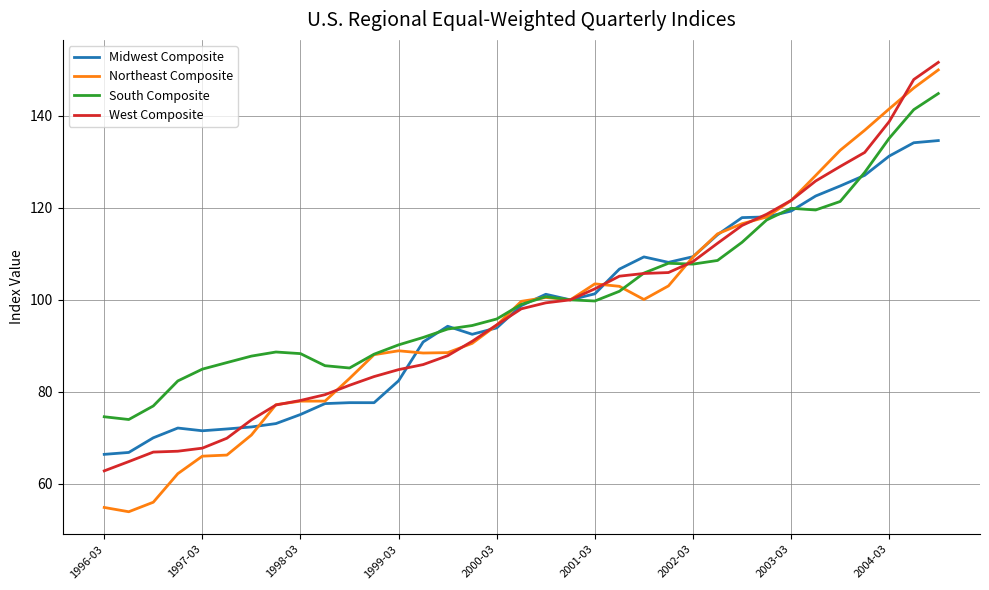

Which series has the largest range (max minus min)?

Northeast Composite